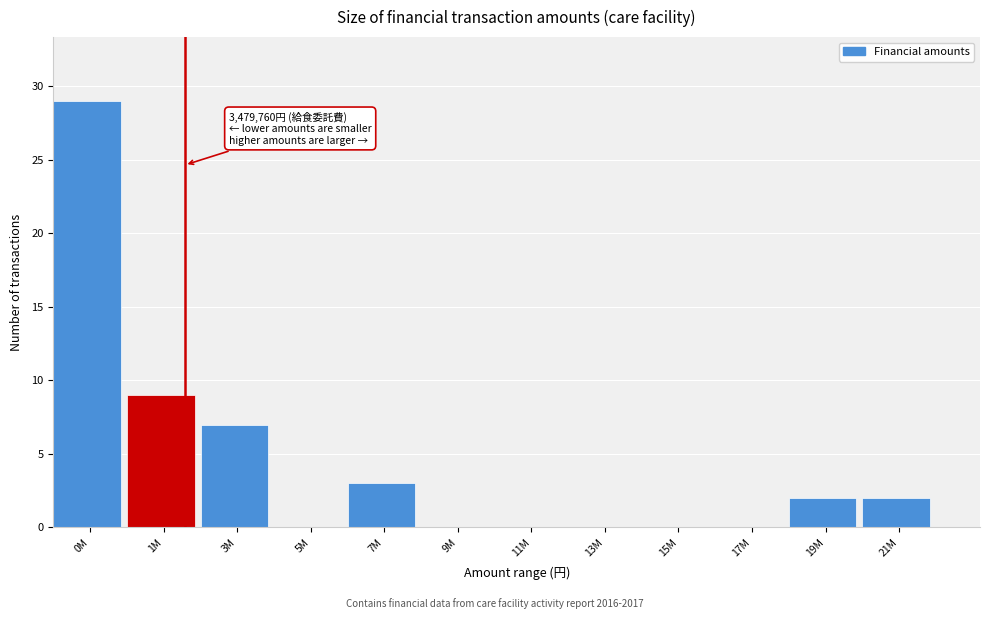

Reading left to right, transcribe all the data shown in this chart.

0M=29	1M=9	3M=7	5M=0	7M=3	9M=0	11M=0	13M=0	15M=0	17M=0	19M=2	21M=2